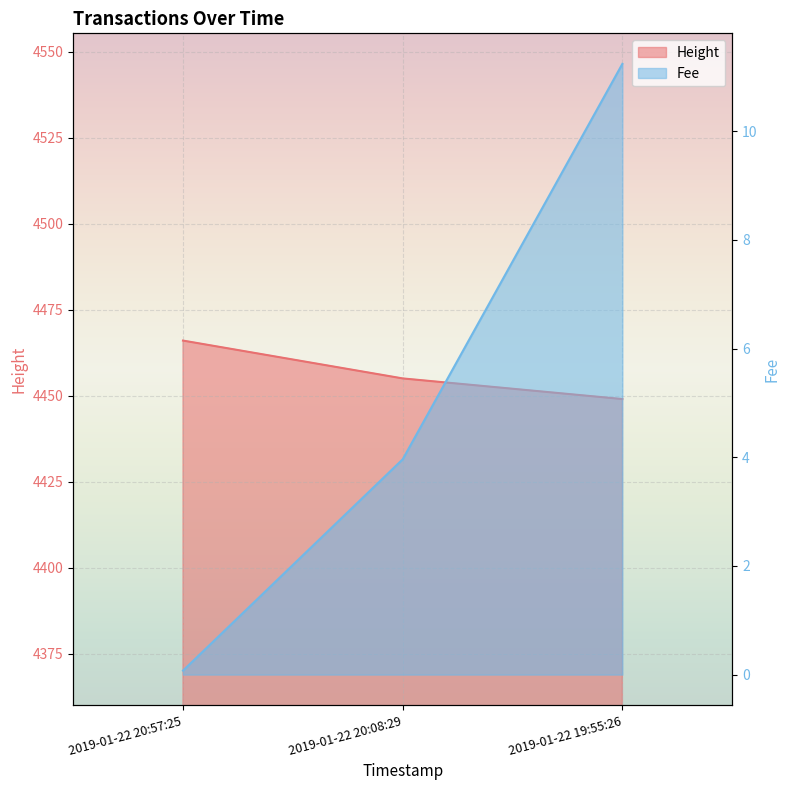

Reading left to right, transcribe all the data shown in this chart.

Height: 4466.0	4455.0	4449.0
Fee: 0.1	4.0	11.2